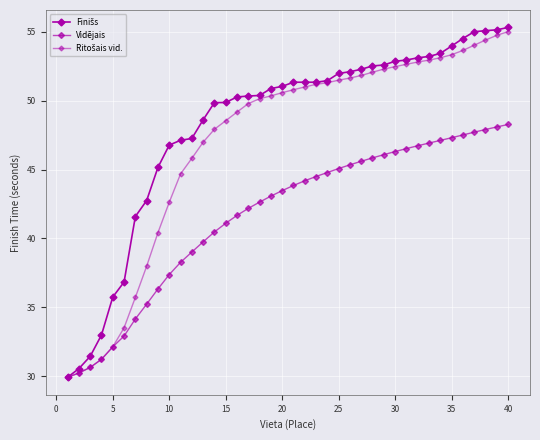

How many distinct data groups are displayed?

3